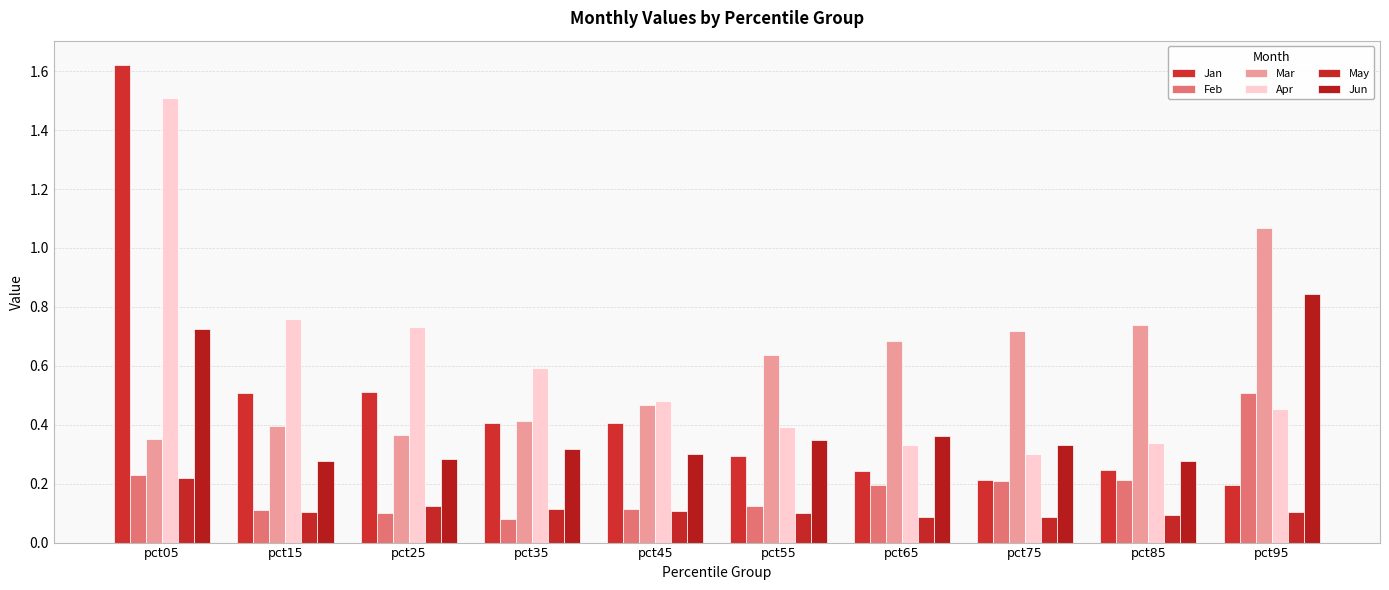

Which category has the highest value in the Jan series?

pct05